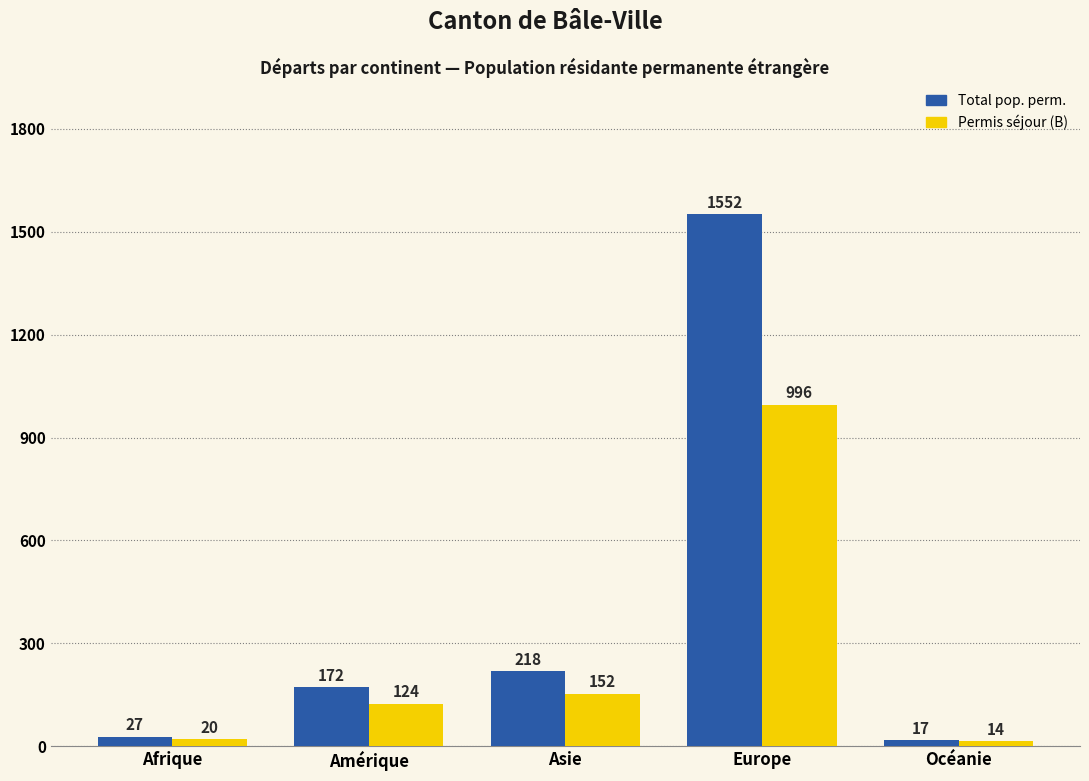

List the series in order of their peak value, highest first.

Total pop. perm., Permis séjour (B)